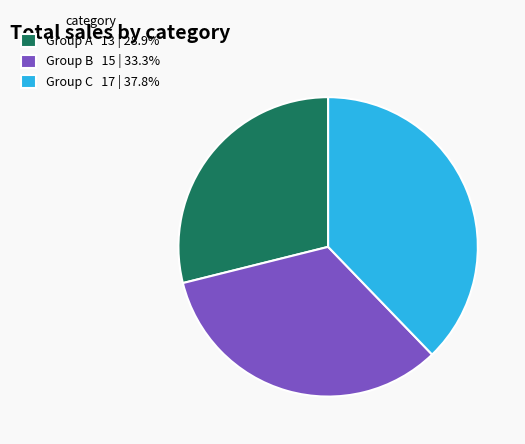

Approximately how many times larger is the value at Group C 17 | 37.8% compared to Group B 15 | 33.3%?

1.1